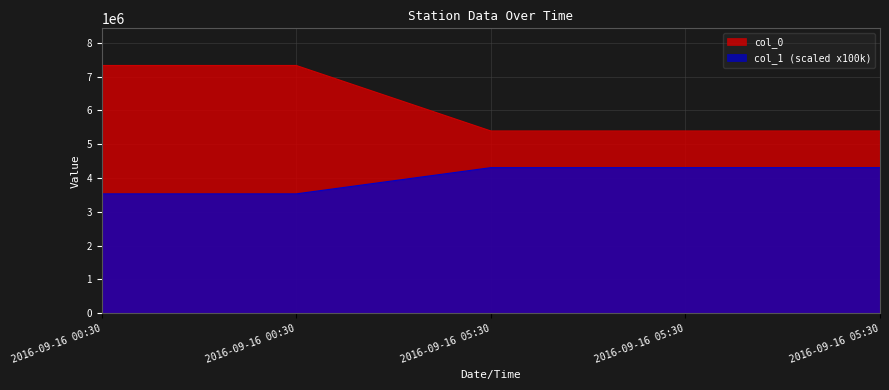

True or false: col_1 has more than 0 points higher than both neighbors.

False